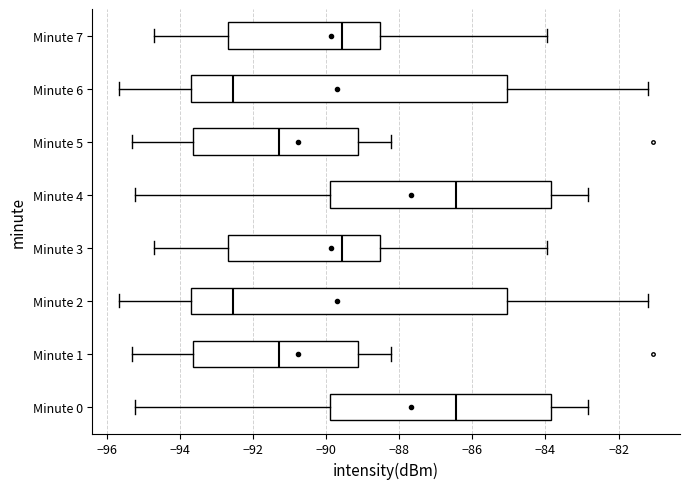

Reading bottom to top, read every box against the x-axis: the position of its median line, the range the box covers, and the ends of its whiskers. The values are not printed on the chart, so give them approximately, as read against the axis.

Minute 0: median -86.4, box -90.0 to -83.8, whiskers -95.2 to -82.8
Minute 1: median -91.2, box -93.6 to -89.2, whiskers -95.4 to -88.2
Minute 2: median -92.6, box -93.6 to -85.0, whiskers -95.6 to -81.2
Minute 3: median -89.6, box -92.6 to -88.6, whiskers -94.8 to -84.0
Minute 4: median -86.4, box -90.0 to -83.8, whiskers -95.2 to -82.8
Minute 5: median -91.2, box -93.6 to -89.2, whiskers -95.4 to -88.2
Minute 6: median -92.6, box -93.6 to -85.0, whiskers -95.6 to -81.2
Minute 7: median -89.6, box -92.6 to -88.6, whiskers -94.8 to -84.0